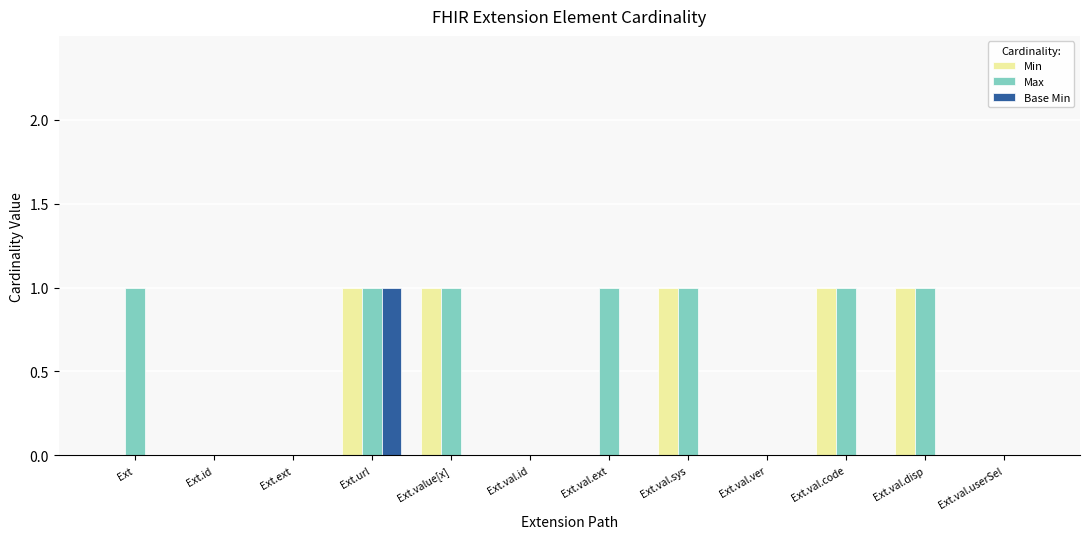

Reading left to right, what are all the values shown in this chart?

Min: Ext=0	Ext.id=0	Ext.ext=0	Ext.url=1	Ext.value[x]=1	Ext.val.id=0	Ext.val.ext=0	Ext.val.sys=1	Ext.val.ver=0	Ext.val.code=1	Ext.val.disp=1	Ext.val.userSel=0
Max: Ext=1	Ext.id=0	Ext.ext=0	Ext.url=1	Ext.value[x]=1	Ext.val.id=0	Ext.val.ext=1	Ext.val.sys=1	Ext.val.ver=0	Ext.val.code=1	Ext.val.disp=1	Ext.val.userSel=0
Base Min: Ext=0	Ext.id=0	Ext.ext=0	Ext.url=1	Ext.value[x]=0	Ext.val.id=0	Ext.val.ext=0	Ext.val.sys=0	Ext.val.ver=0	Ext.val.code=0	Ext.val.disp=0	Ext.val.userSel=0